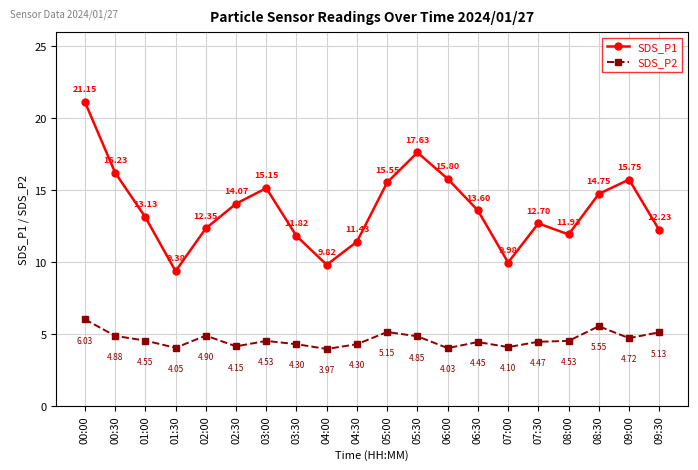

What is the sum of the SDS_P1 values at 04:00 and 06:00?

25.6